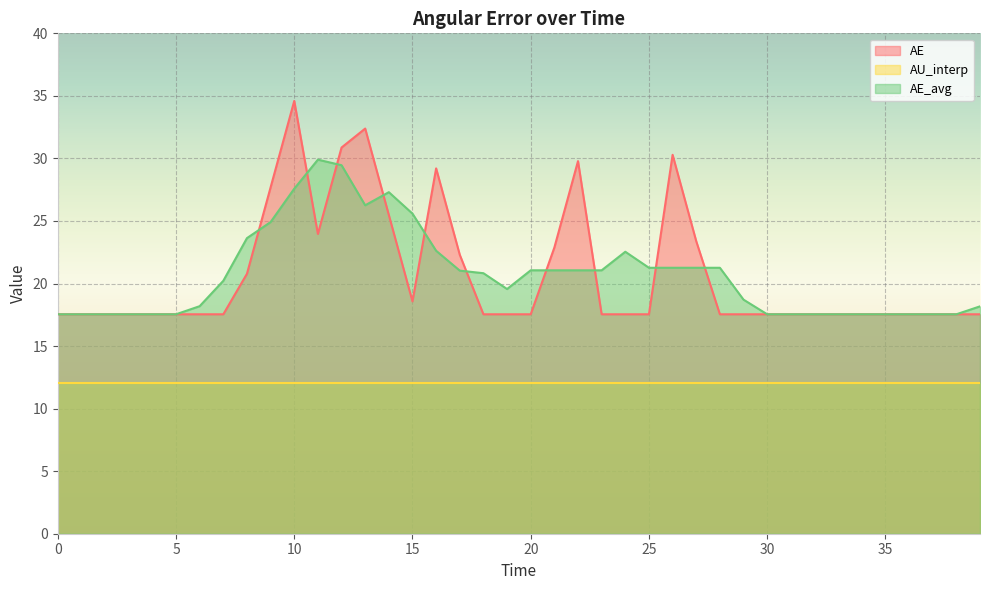

Which label corresponds to the largest value in the chart?

10